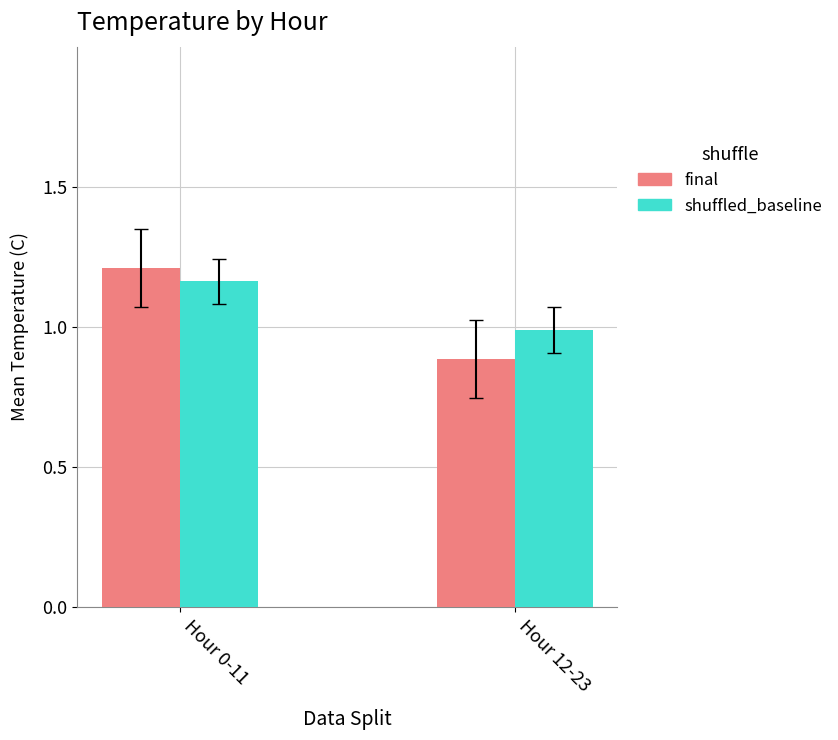

What is the sum of the final values at Hour 12-23 and Hour 0-11?

2.1